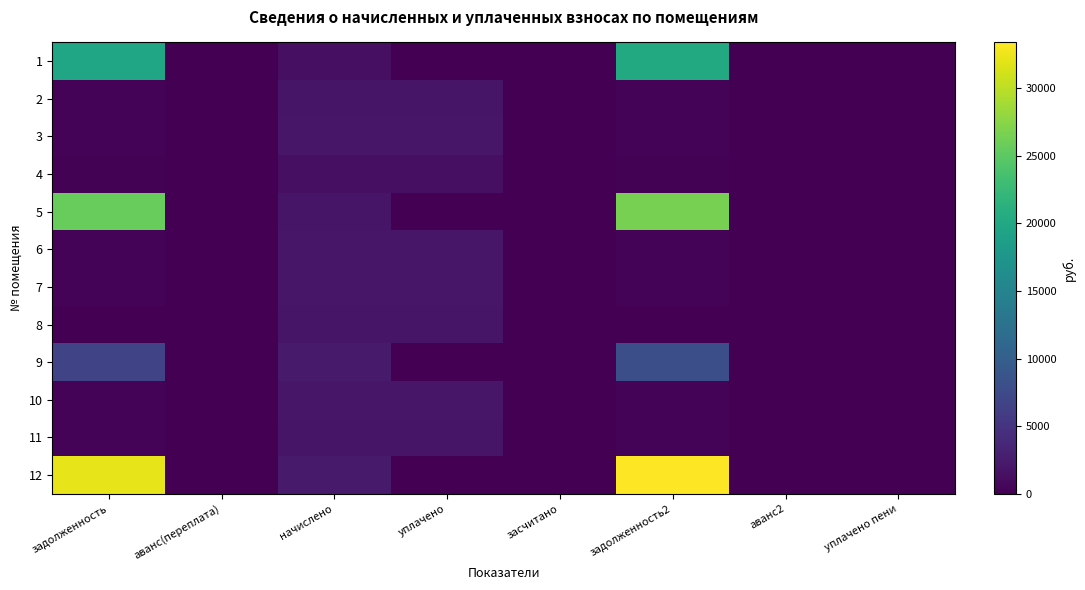

What is the greatest value displayed?

33390.4